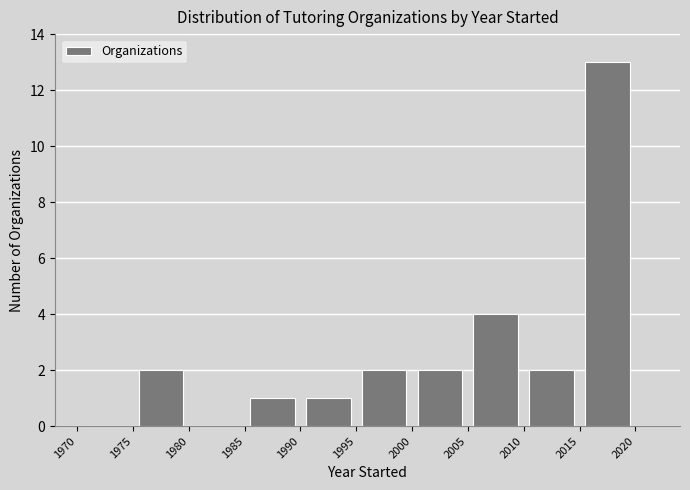

What is the height of the bar covering 1990 to 1995 on the x-axis? The values are not printed on the chart, so give them approximately, as read against the axis.

1